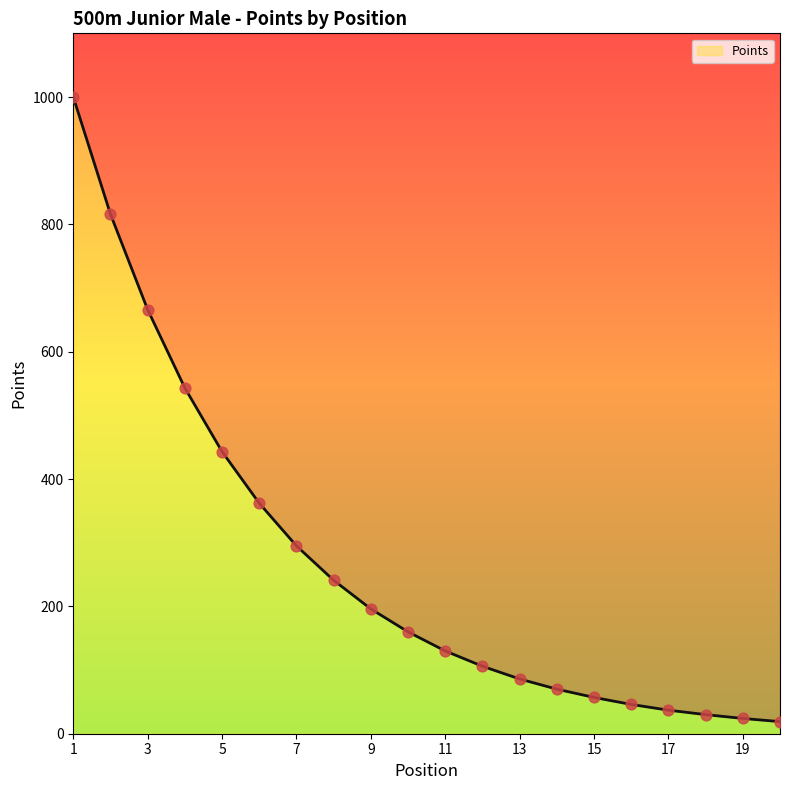

Which has a higher value, 11 or 12?

11